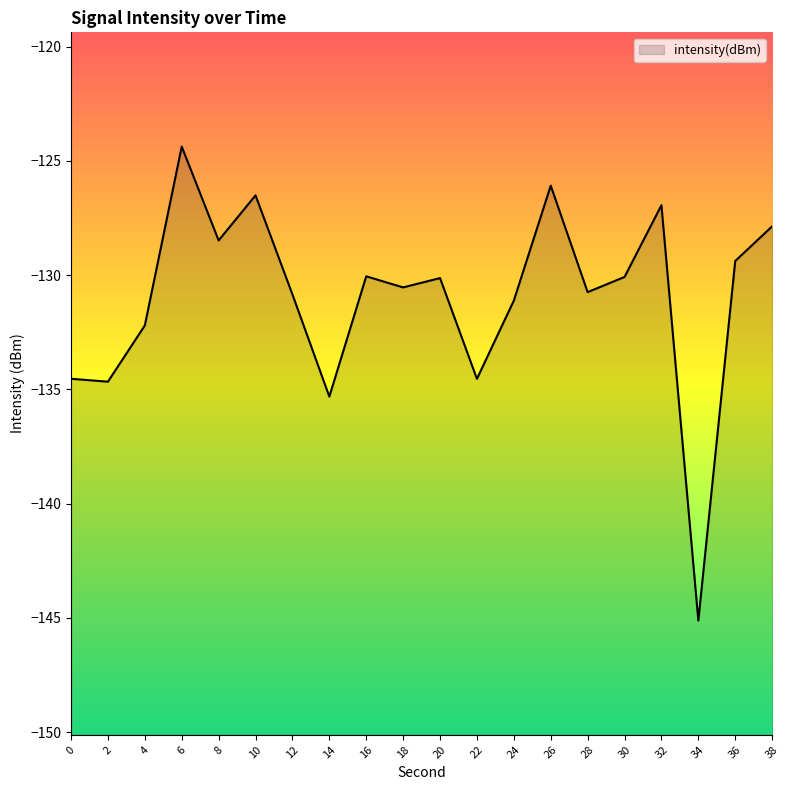

True or false: the data shows -172.3 at 20.

False